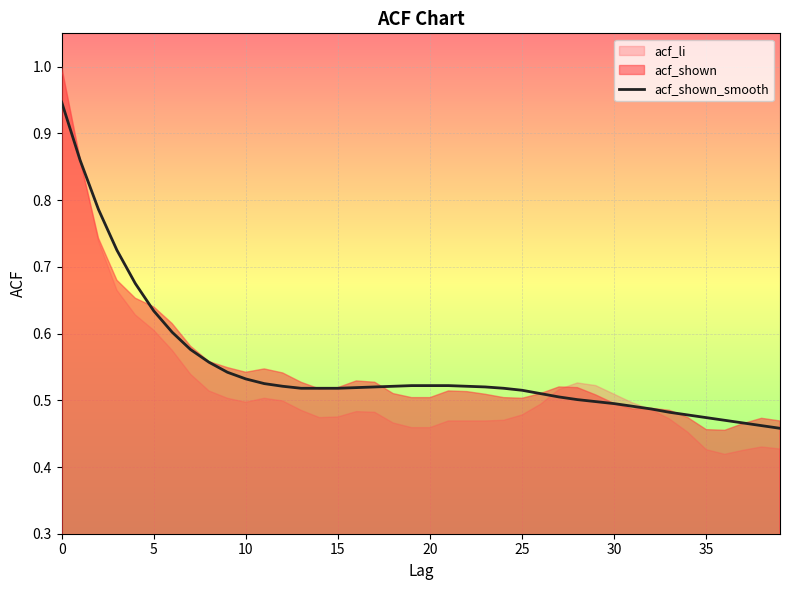

True or false: there are more than 1 points higher than both neighbors.

False